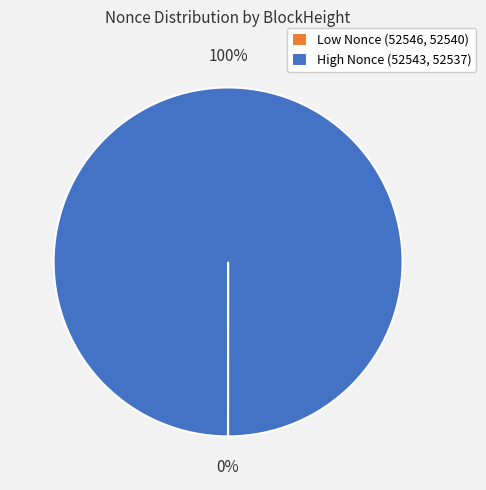

Is there any slice that represents more than half of the pie?

Yes